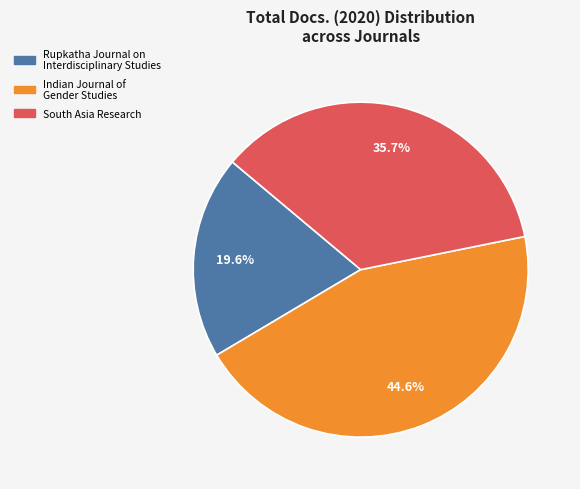

What percentage is the Indian Journal of Gender Studies slice, to the nearest percent?

45%